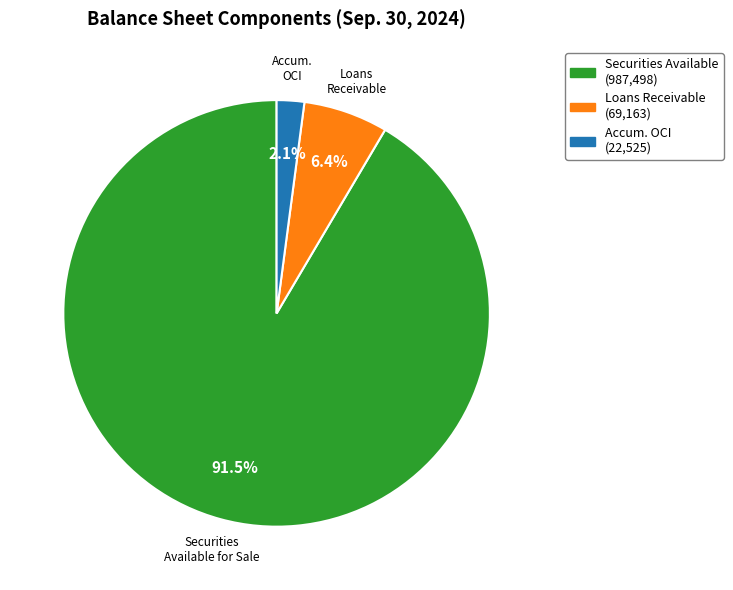

How many segments does this pie chart have?

3